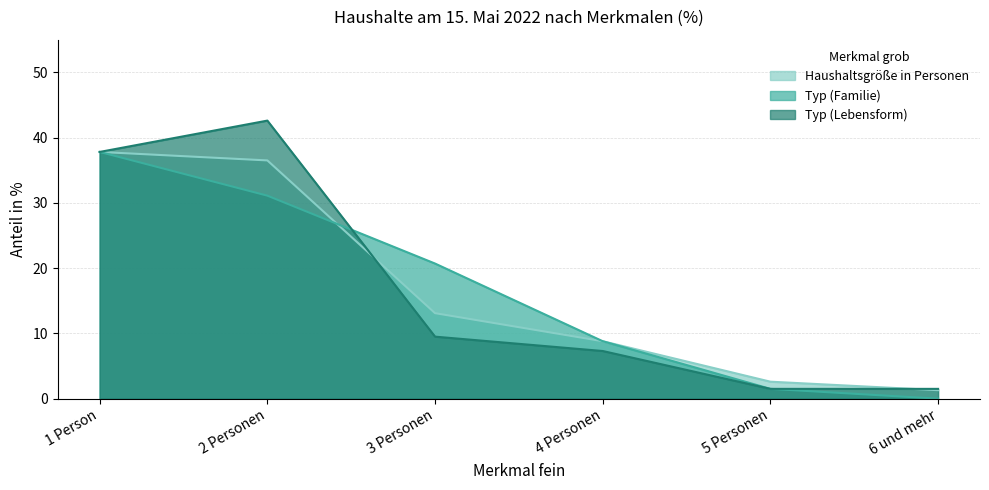

At which label is Typ (Lebensform) closest to 22?

3 Personen